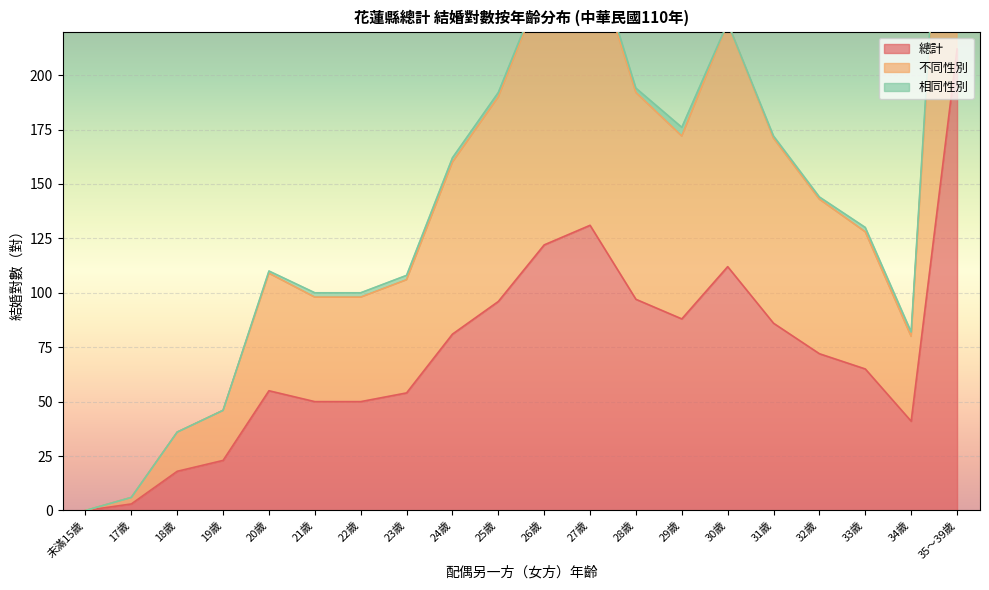

Is the value of 總計 at 33歲 greater than the value of 不同性別 at 32歲?

No